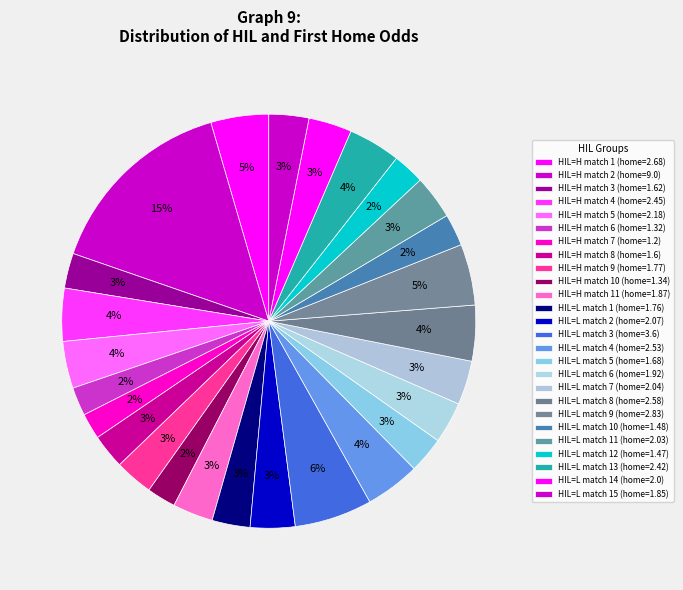

How many segments does this pie chart have?

26